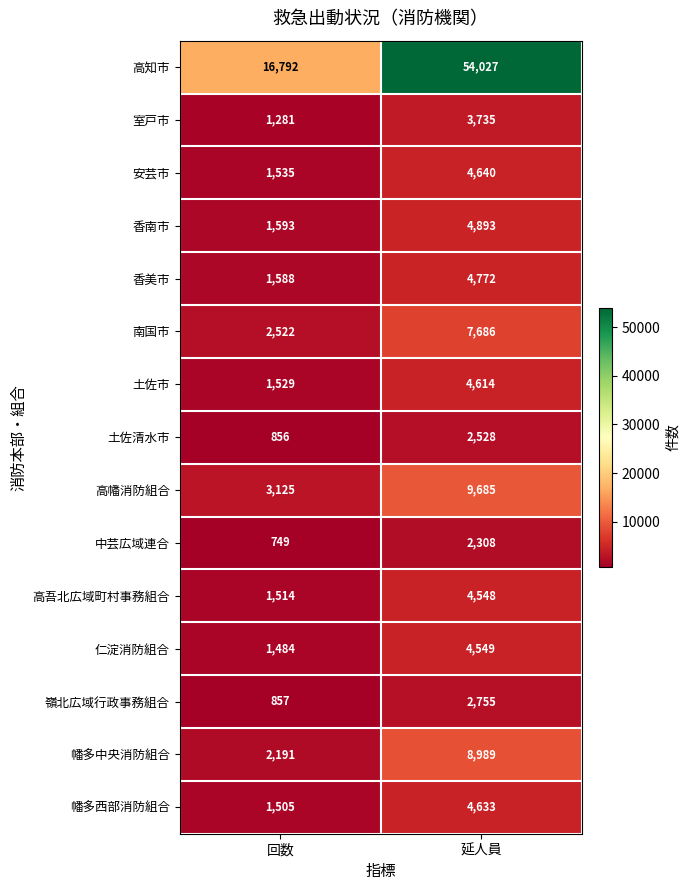

What value does the 高知市 series have at 延人員, to the nearest 50?

54050